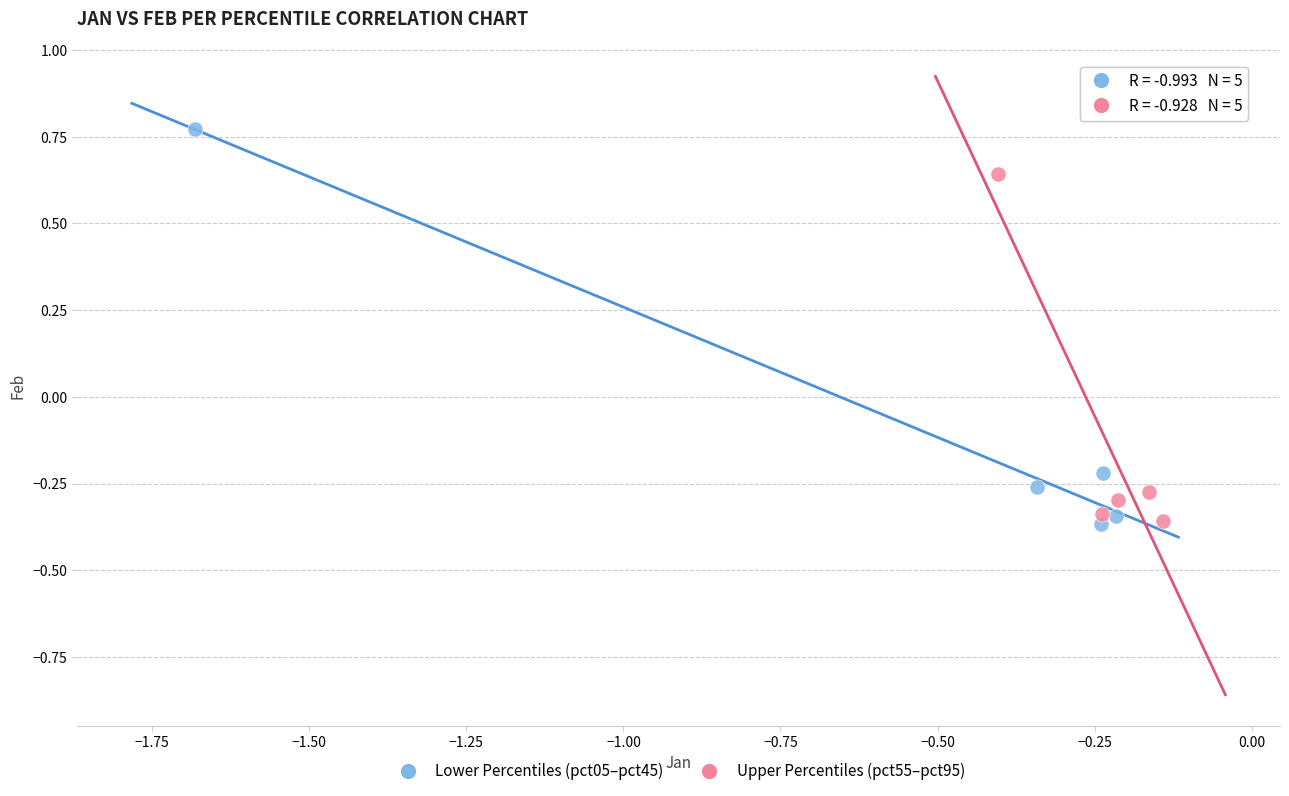

What are all the series names shown in the legend?

Lower Percentiles (pct05–pct45), Upper Percentiles (pct55–pct95)